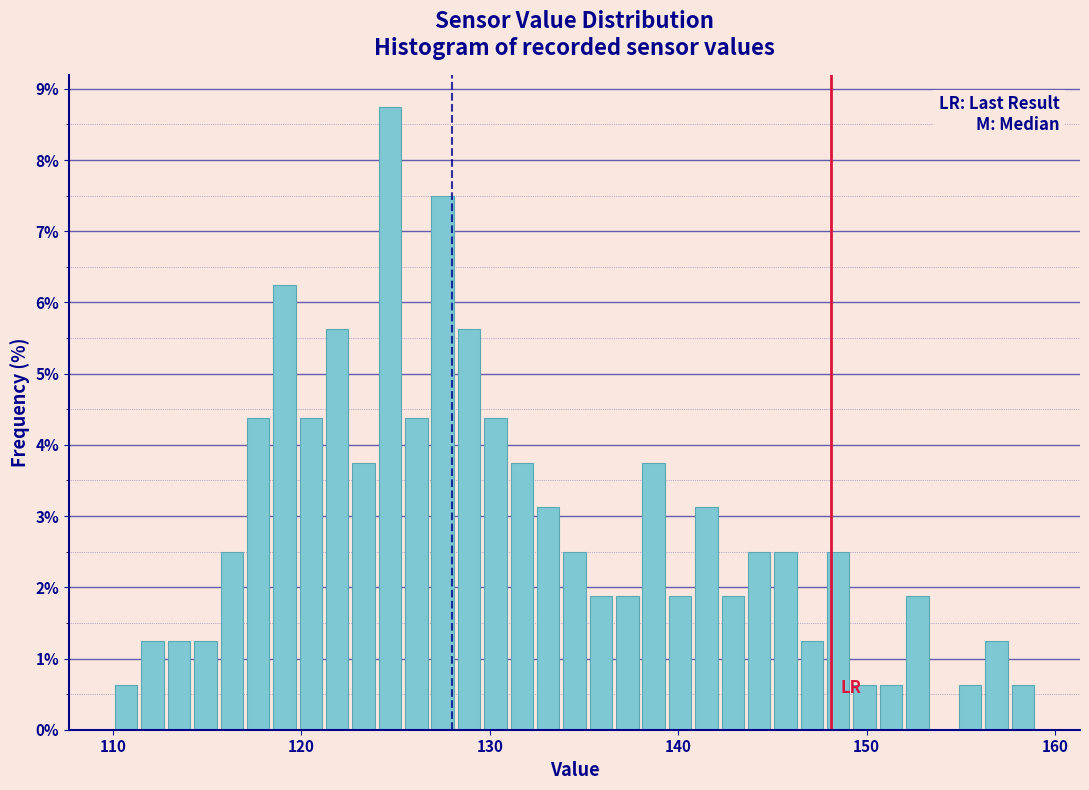

Read against the x-axis, roughly where is the centre of the tallest bar?

125